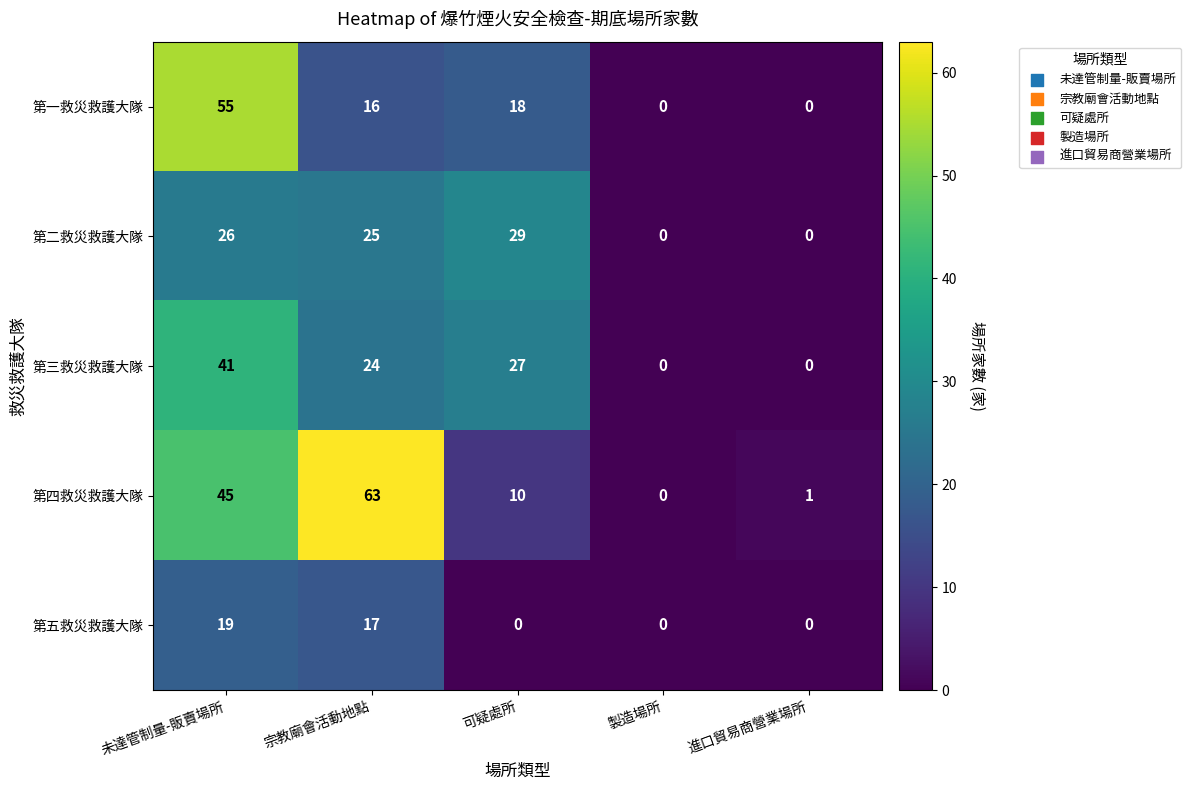

At which label does 第三救災救護大隊 first exceed 24?

未達管制量-販賣場所